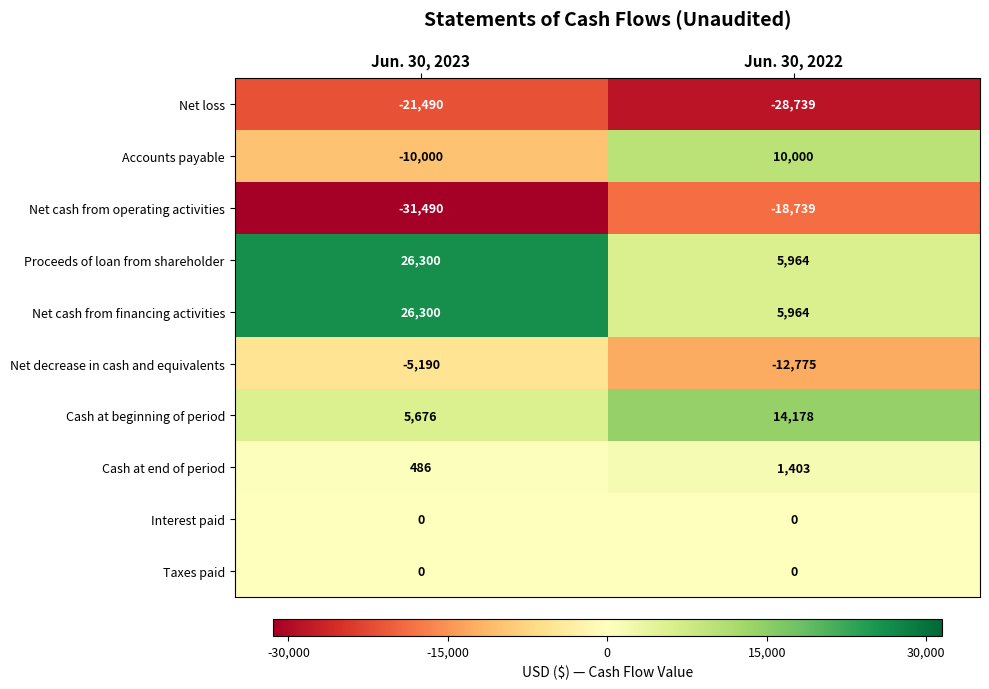

Read the Cash at end of period value at Jun. 30, 2022.

1403